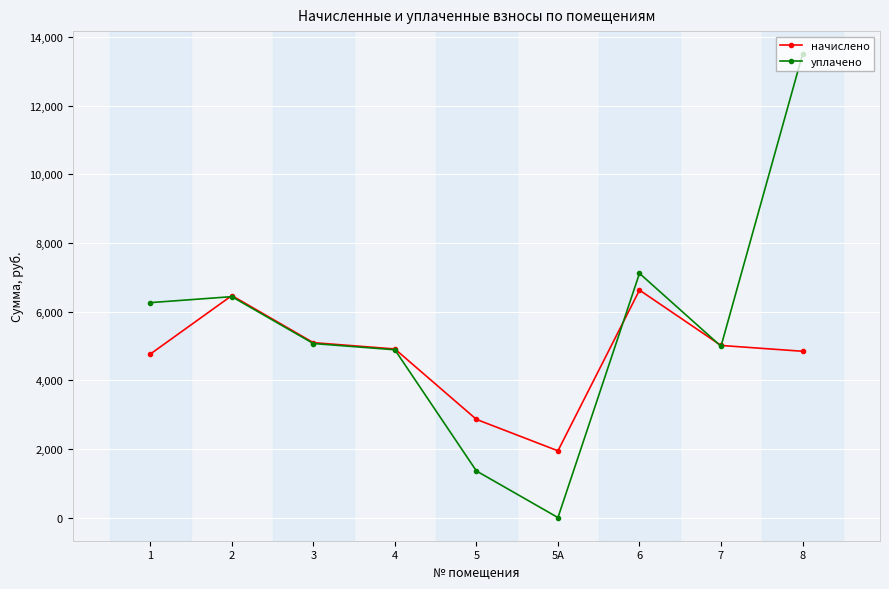

Between 3 and 5, which series saw the biggest shift?

уплачено